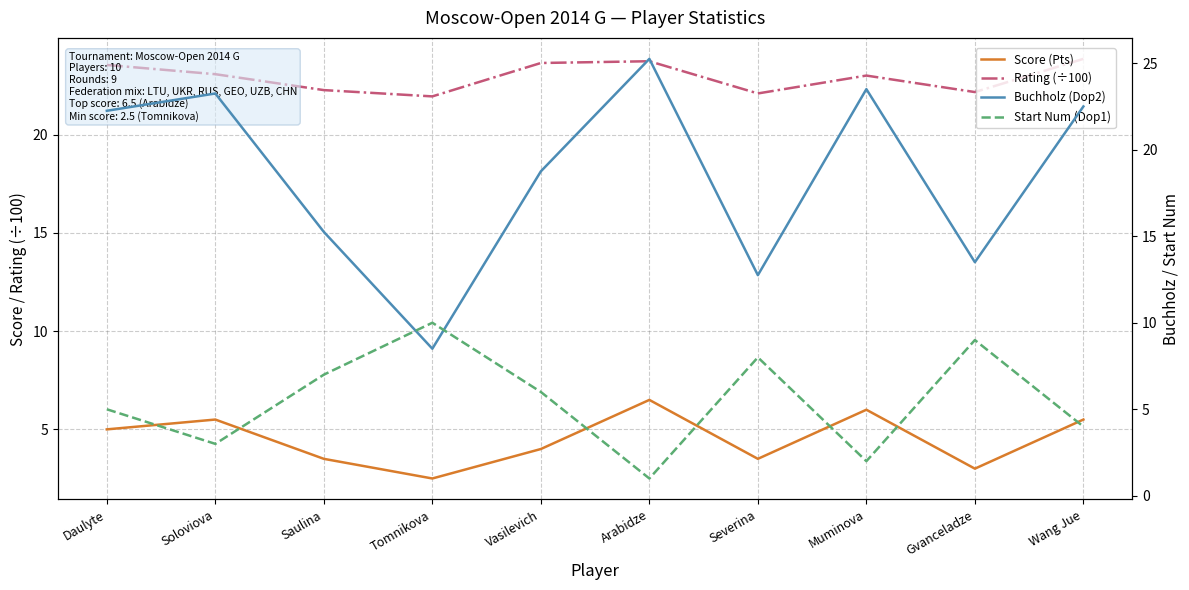

After their last crossing, which series has the higher values: Score (Pts) or Start Num (Dop1)?

Score (Pts)